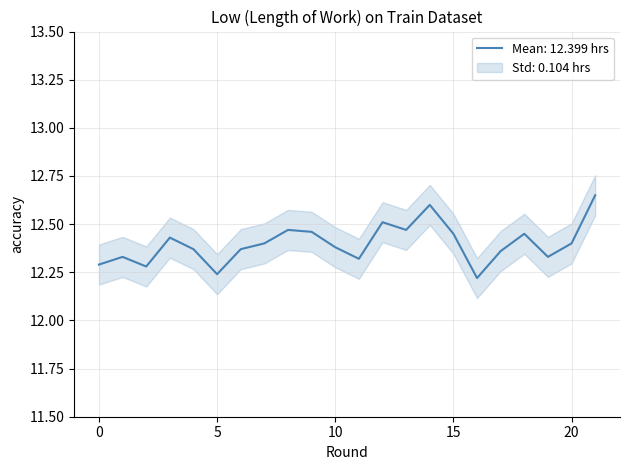

What is the change in value from 9 to 10?

-0.1